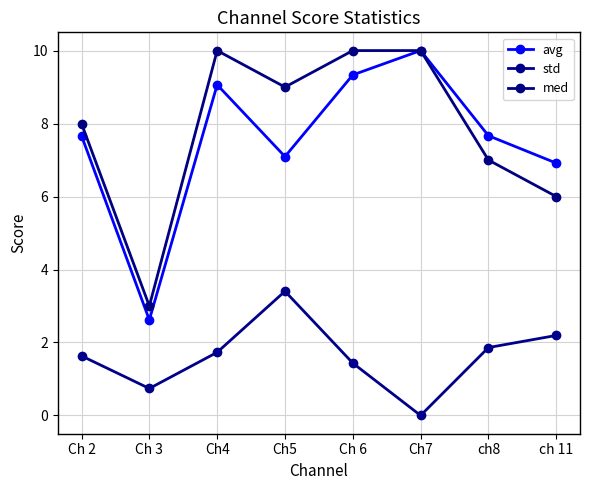

Does the chart display data point markers on the line(s)?

Yes